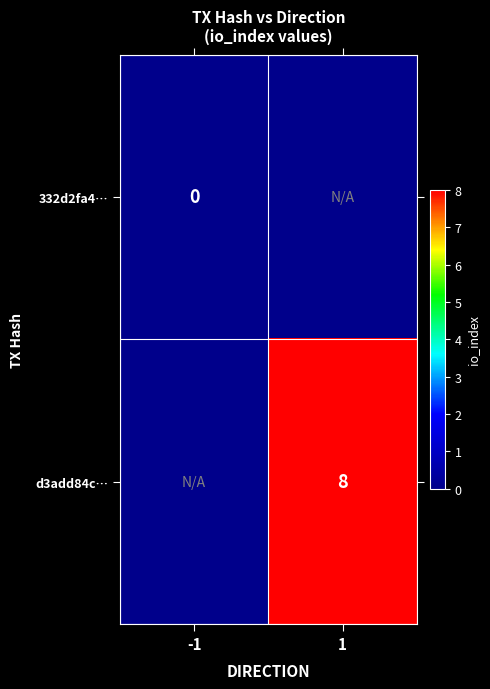

True or false: d3add84c… has a value of 13 at 1.

False